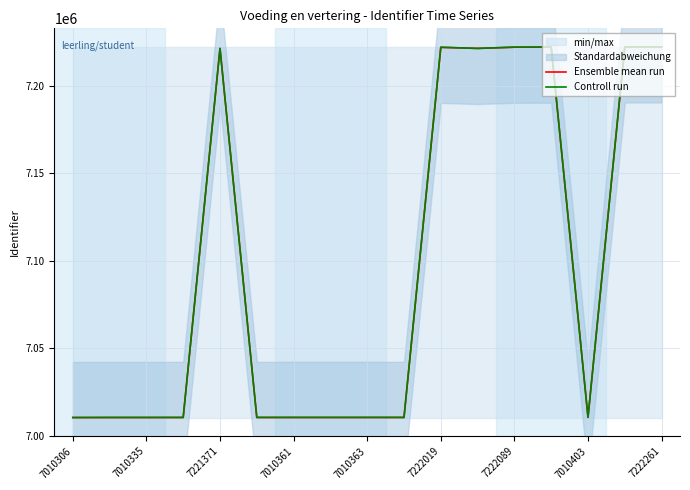

How many interior local peaks does the Ensemble mean run series have?

4